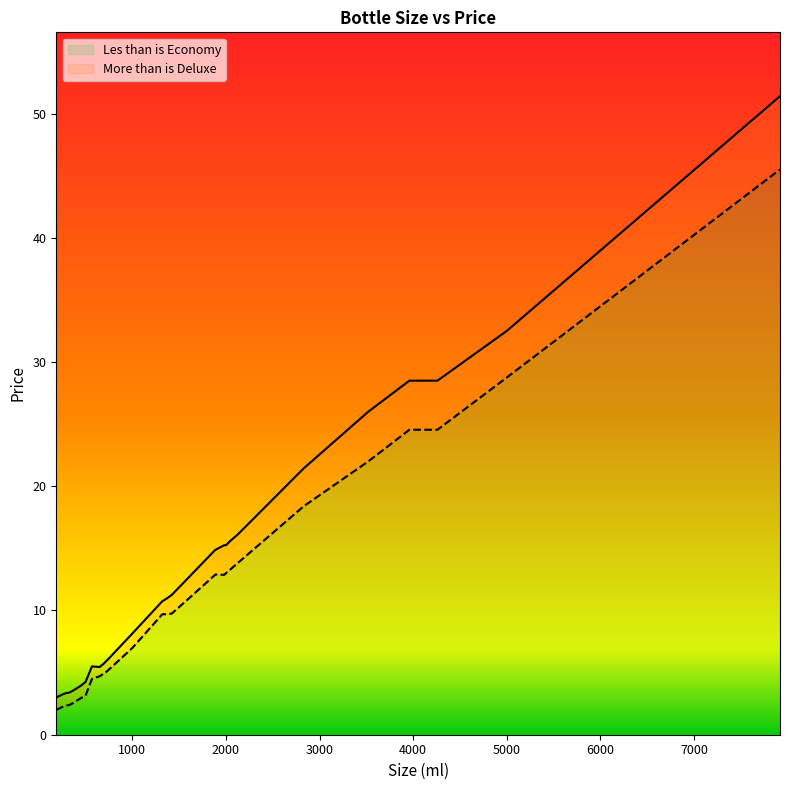

What is the maximum value shown in the chart?

51.4